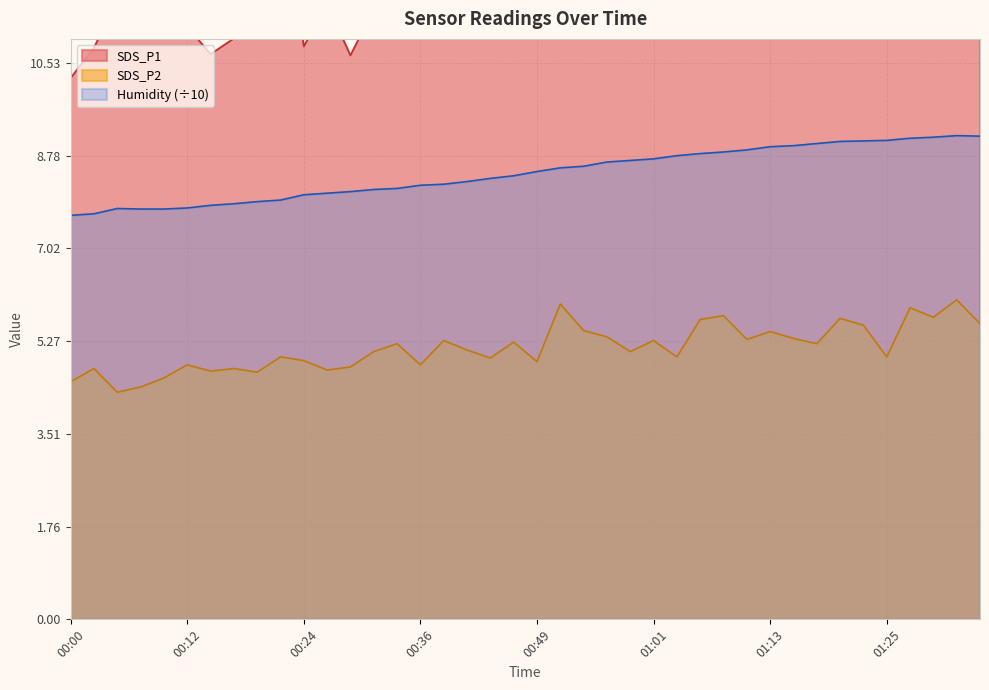

What is the minimum value for Humidity?

7.7